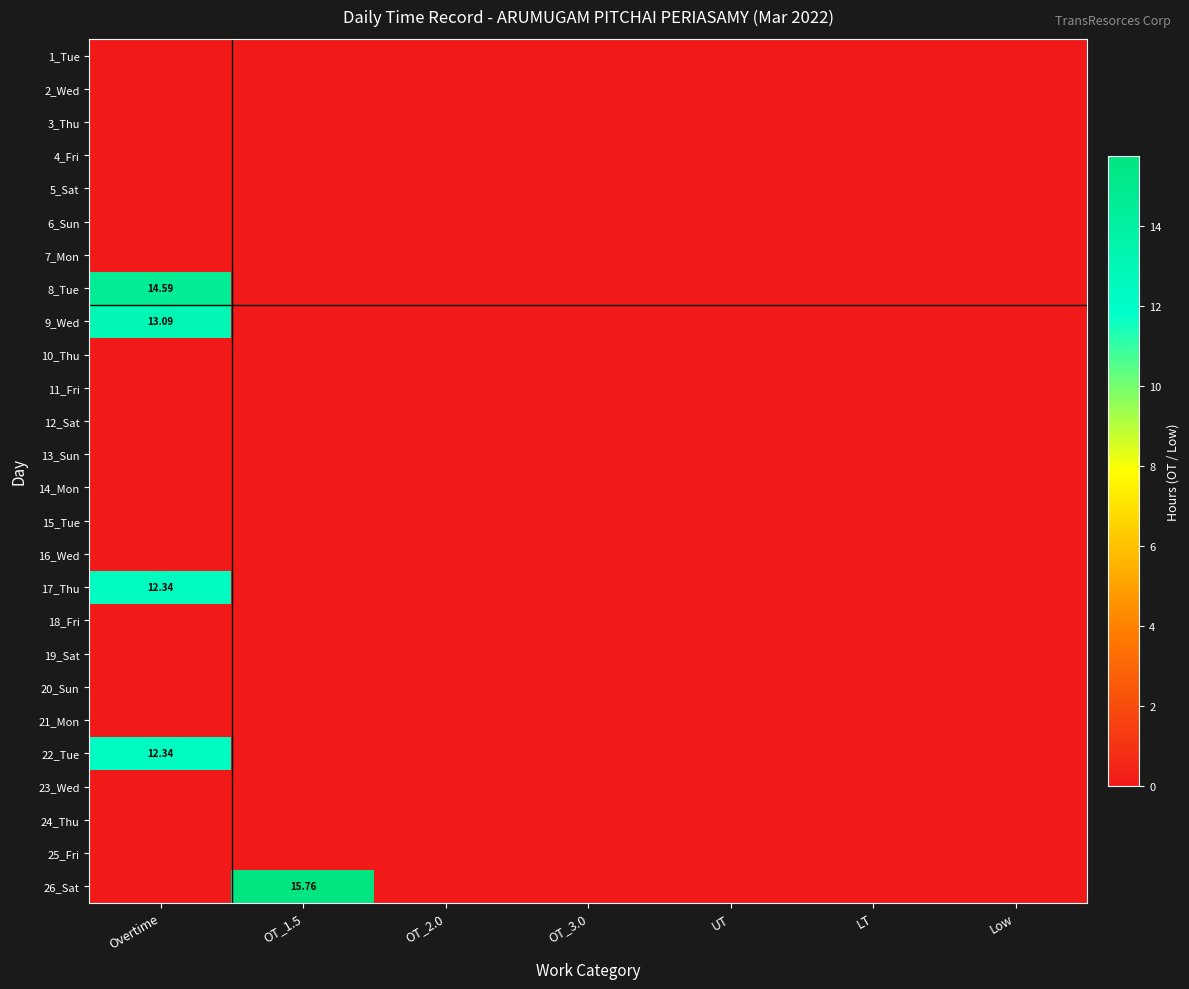

Which series has the widest spread of values?

26_Sat